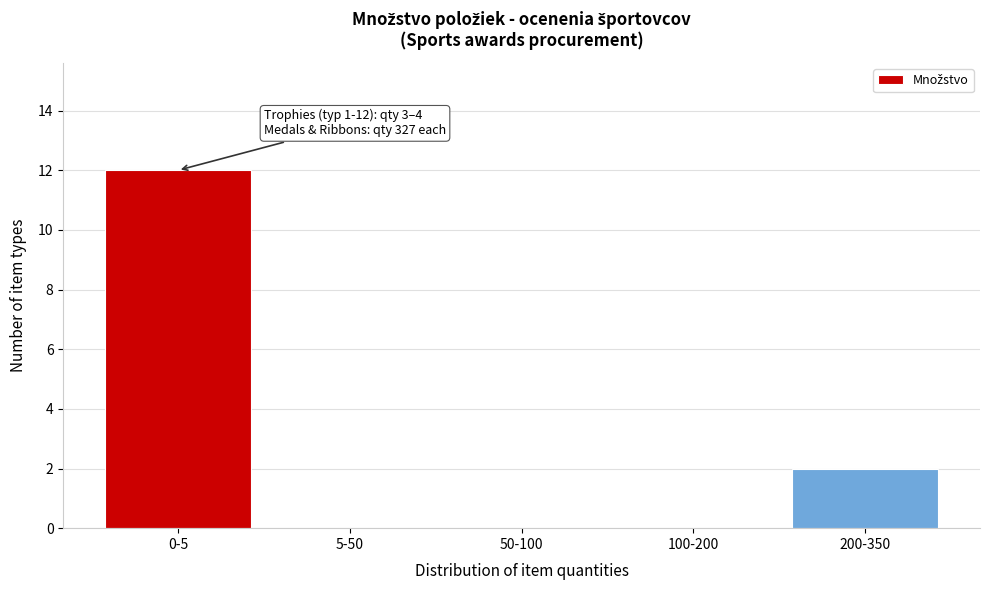

Reading left to right, list all the values displayed in this chart.

0-5=12	5-50=0	50-100=0	100-200=0	200-350=2